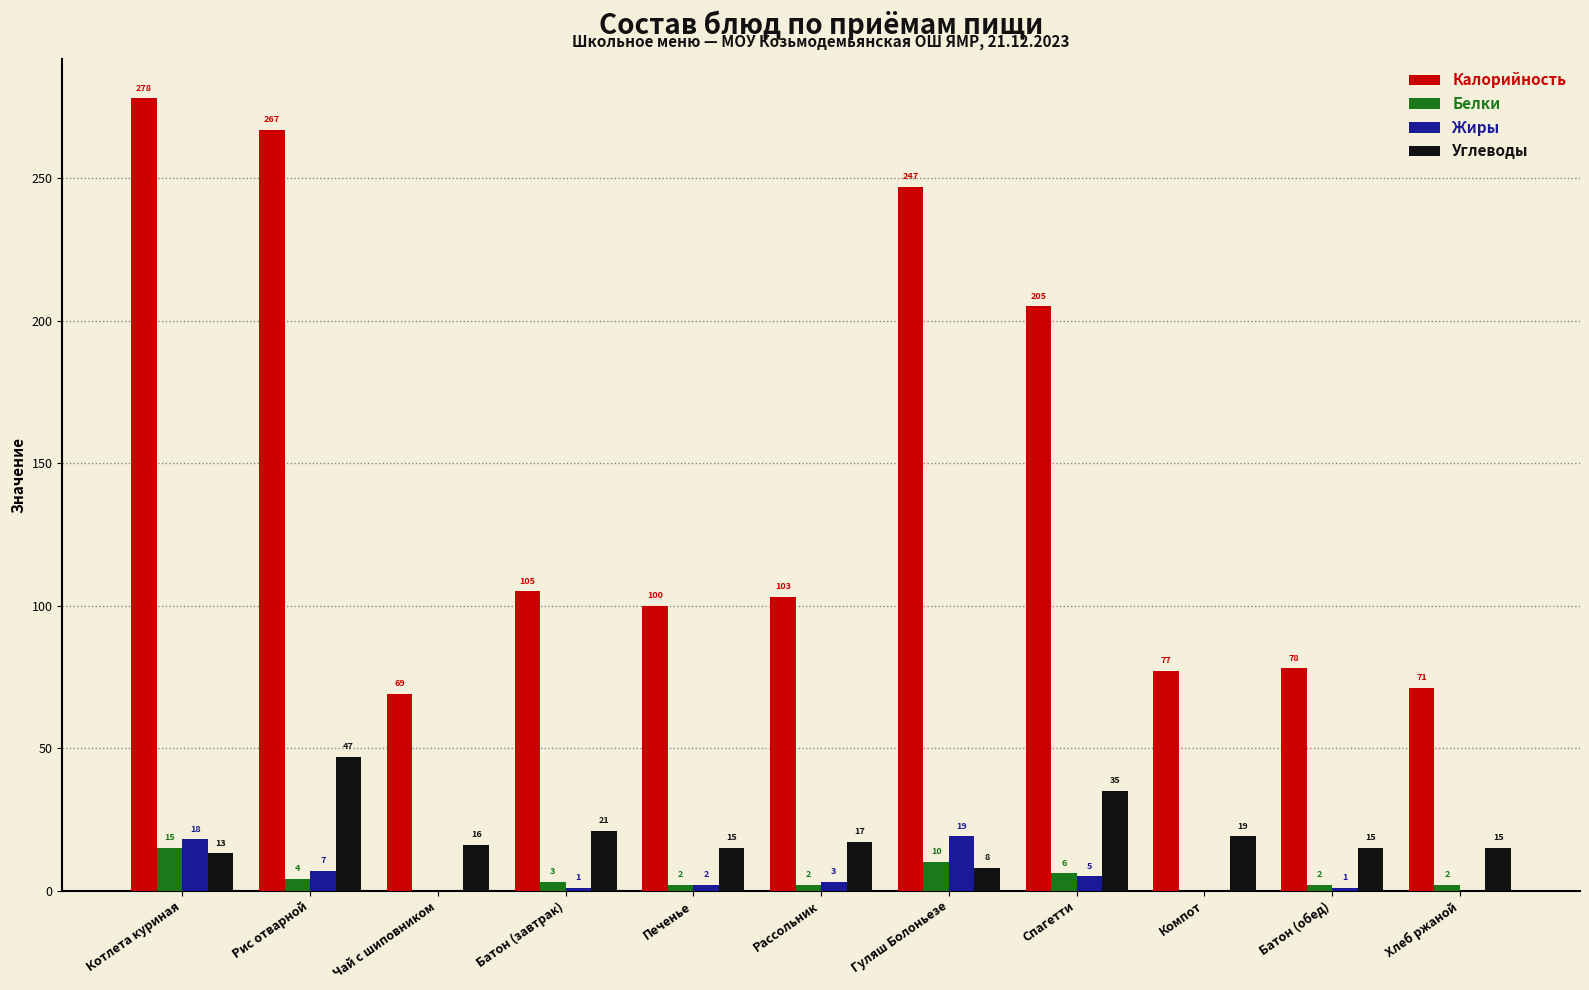

Count the number of data series in this chart.

4